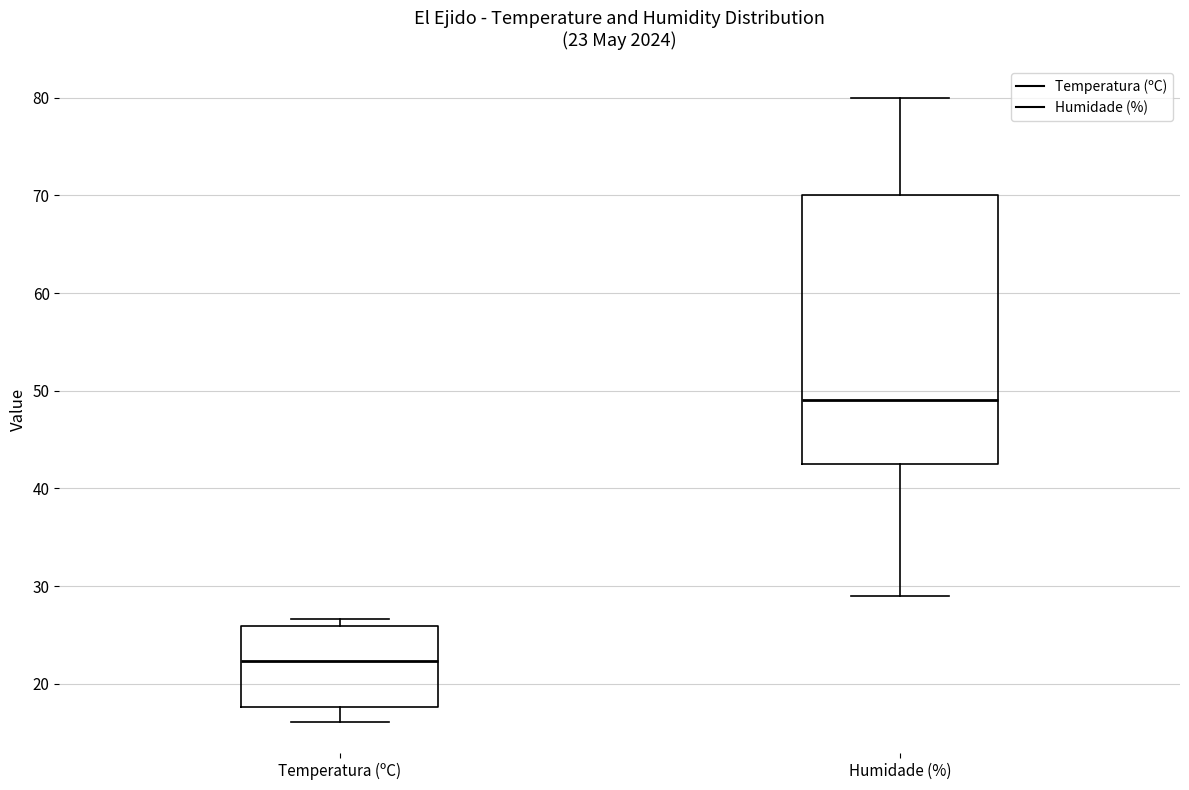

Which box is the tallest, from its lower edge to its upper edge?

Humidade (%)